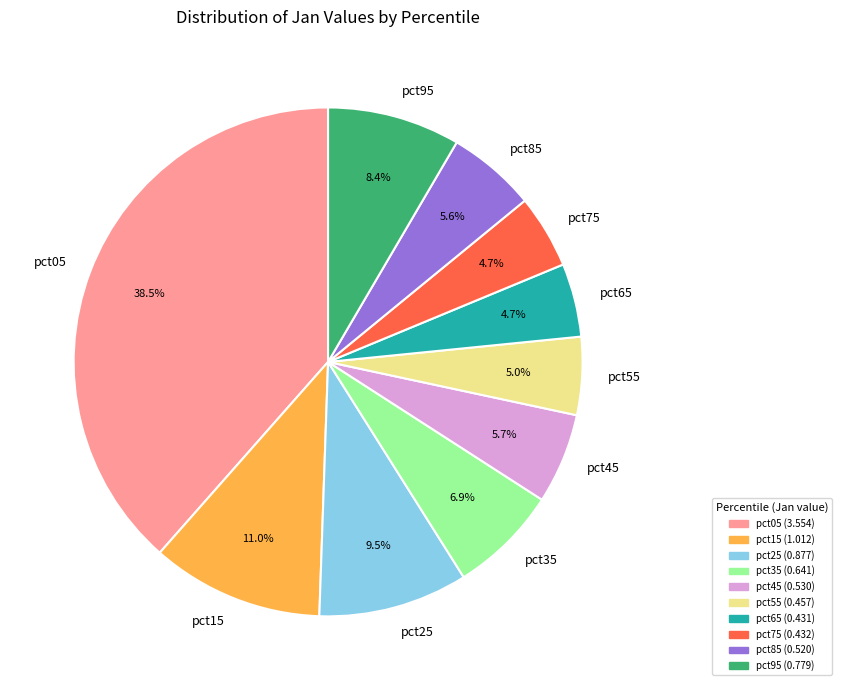

What is the largest slice in the pie chart?

pct05